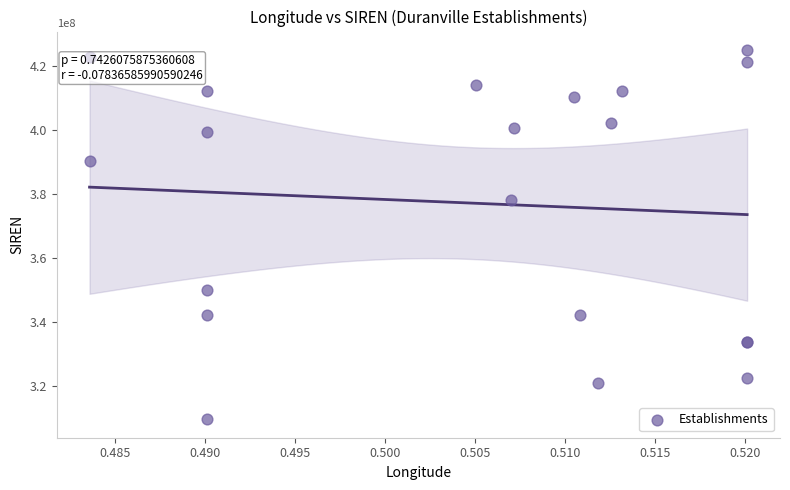

What Y value in the scatter plot is closest to 367308818?

378040109